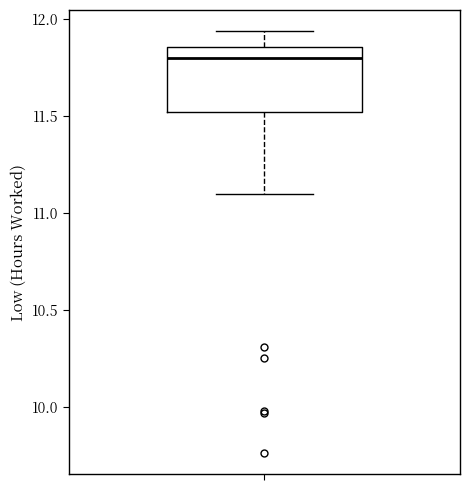

Transcribe this box plot: give where the median line is, the range the box spans, and where the two whiskers end, as read against the y-axis. The values are not printed on the chart, so give them approximately, as read against the axis.

median 11.80, box 11.50 to 11.85, whiskers 11.10 to 11.95